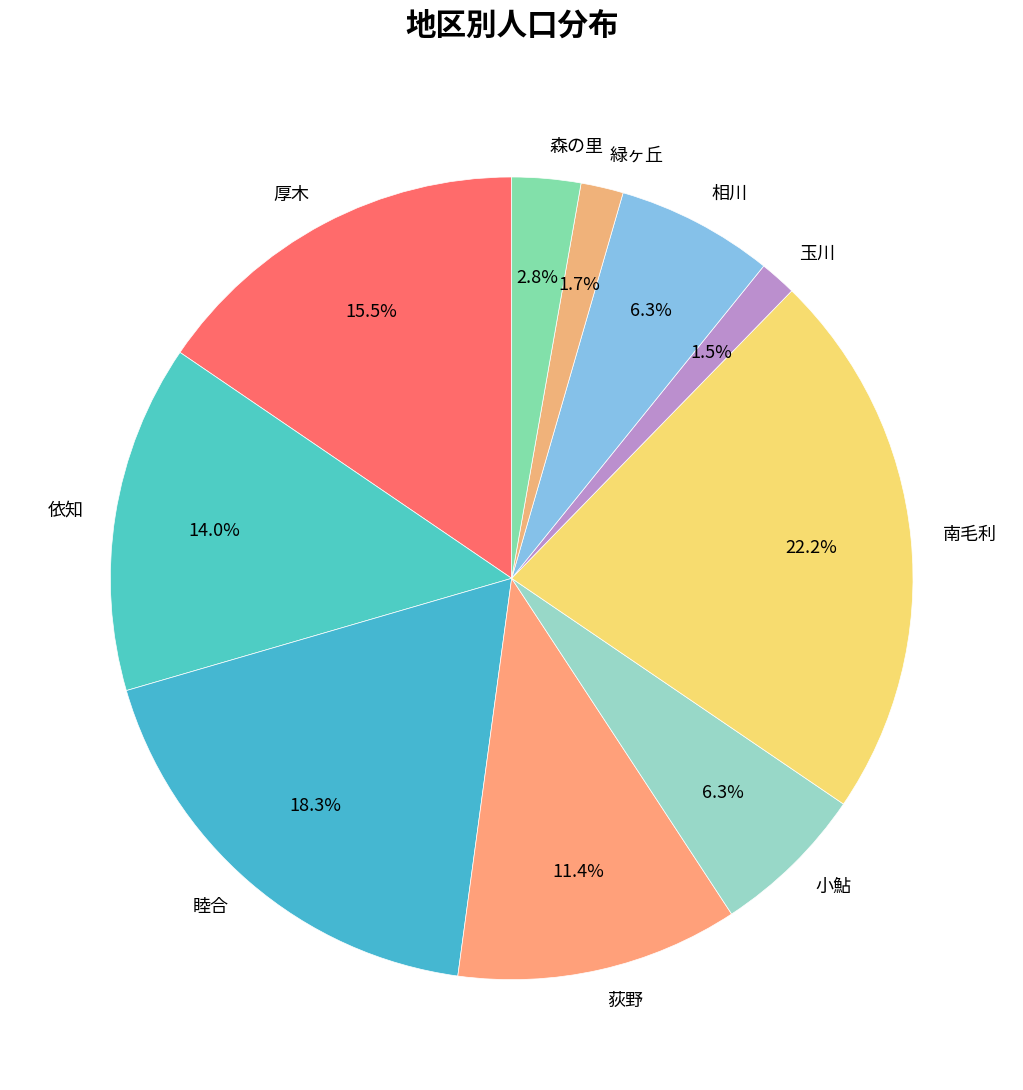

Which slice is the largest?

南毛利